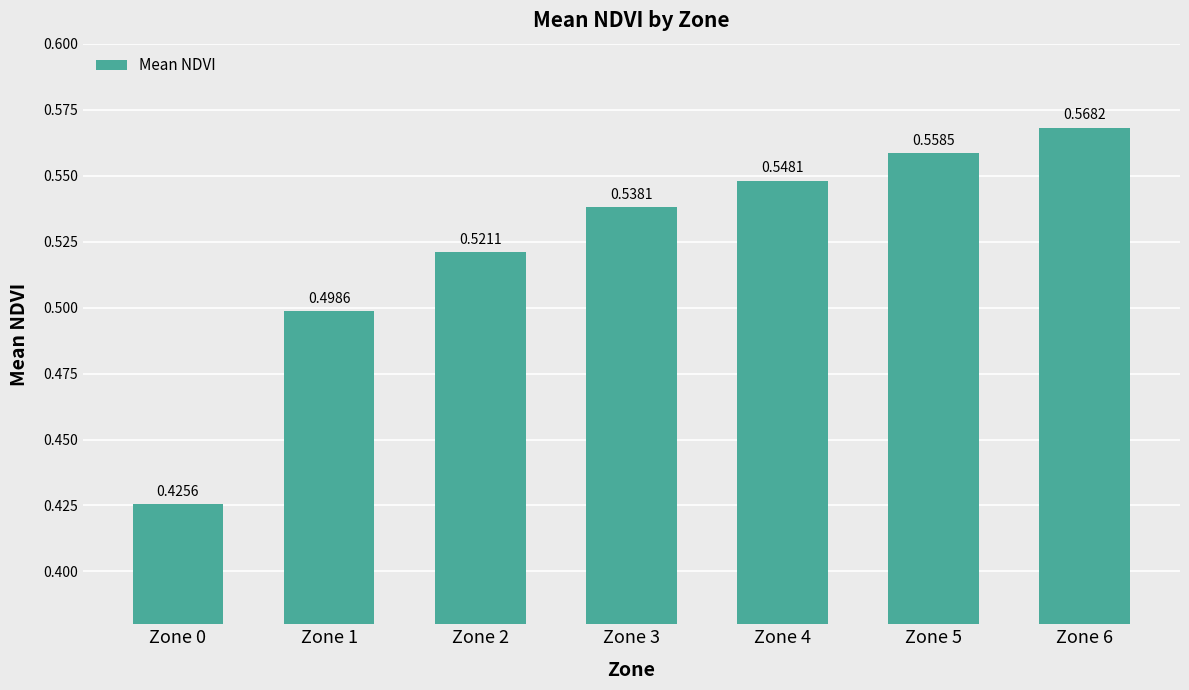

What is the sum of the values at Zone 3 and Zone 2?

1.1